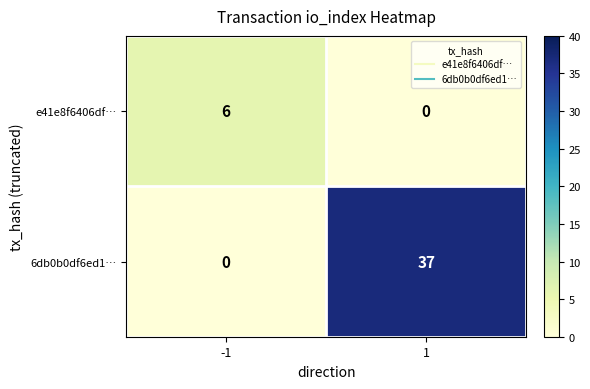

How many data points does each series have?

2